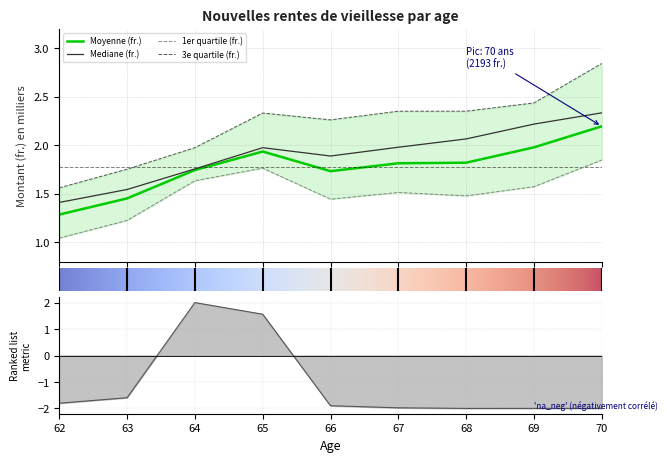

In Moyenne (fr.), how many points are higher than both neighbors (excluding endpoints)?

1